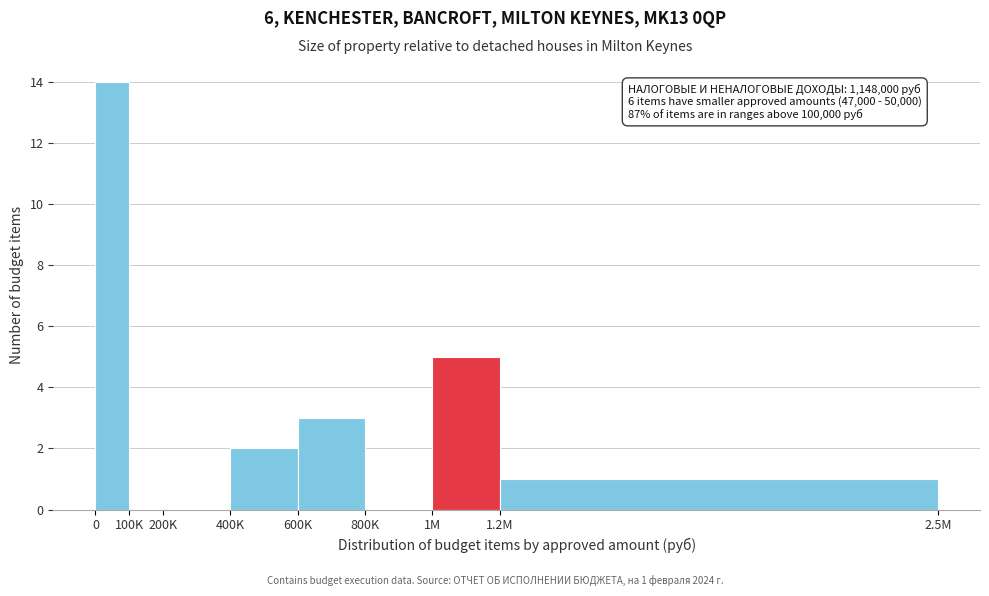

At which label is the value closest to 7?

1M